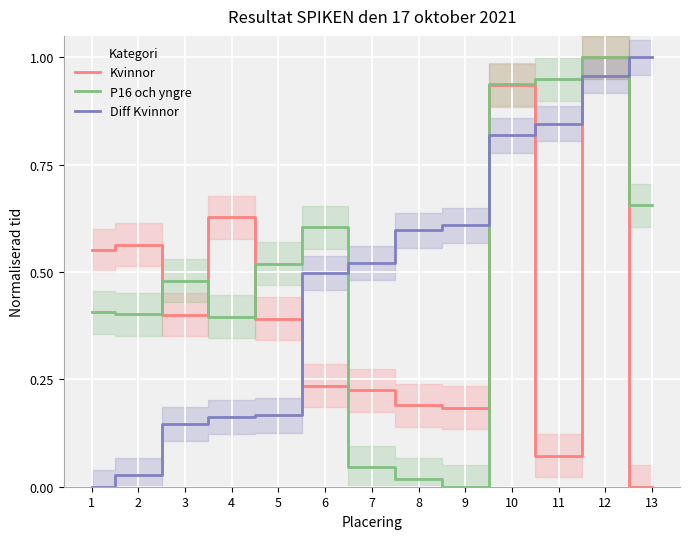

List the labels in order of Kvinnor value, smallest first.

13, 11, 9, 8, 7, 6, 5, 3, 1, 2, 4, 10, 12